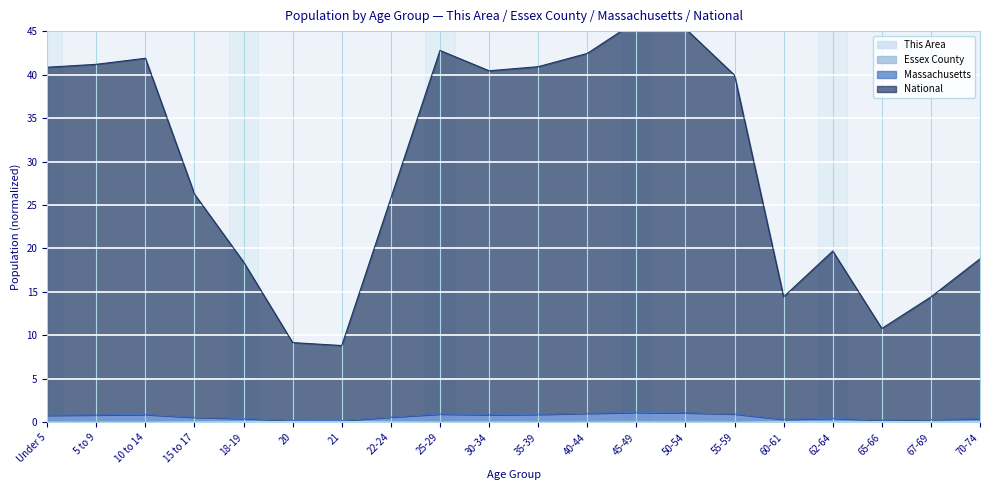

The National series shows 41.9 at 10 to 14. True or false?

True